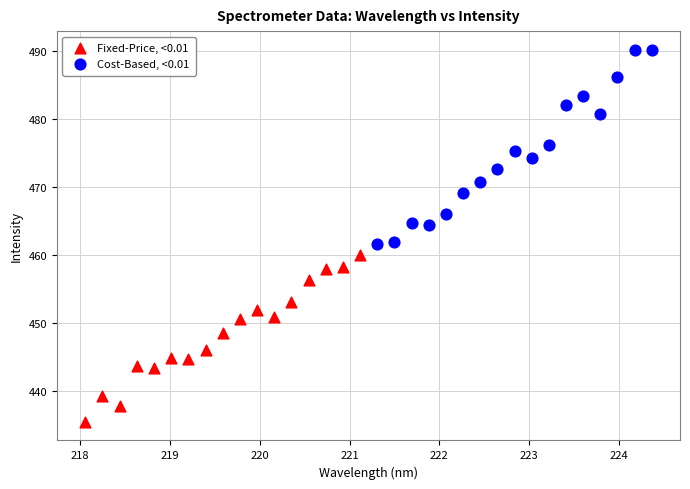

Which series contains the highest Y value?

Cost-Based, <0.01